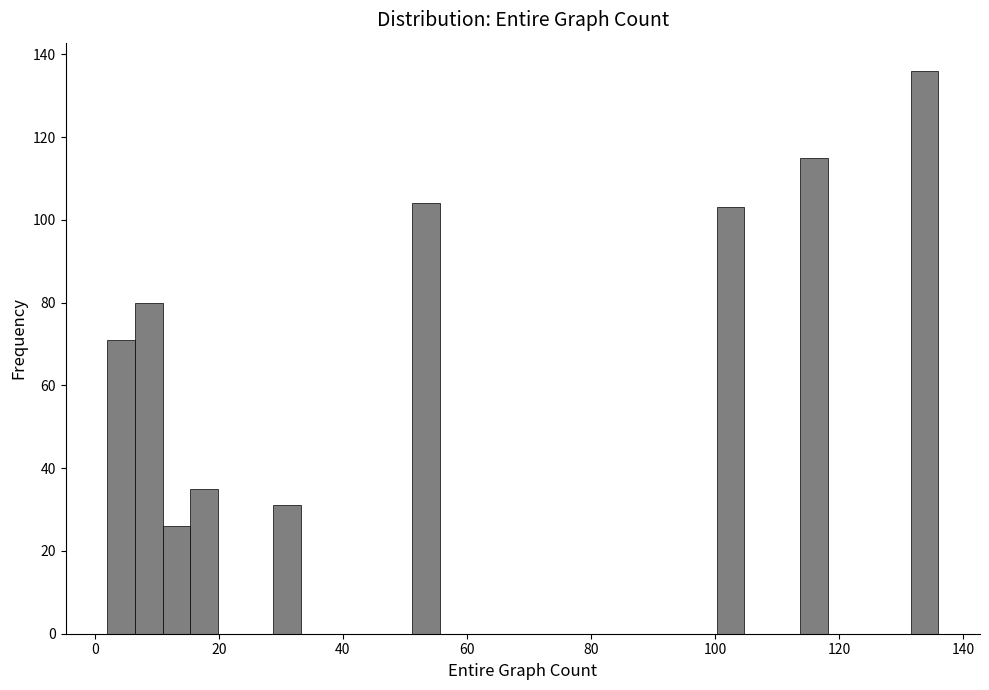

Around what value on the x-axis is the tallest bar? Give the approximate position of its centre, as read against the axis.

134